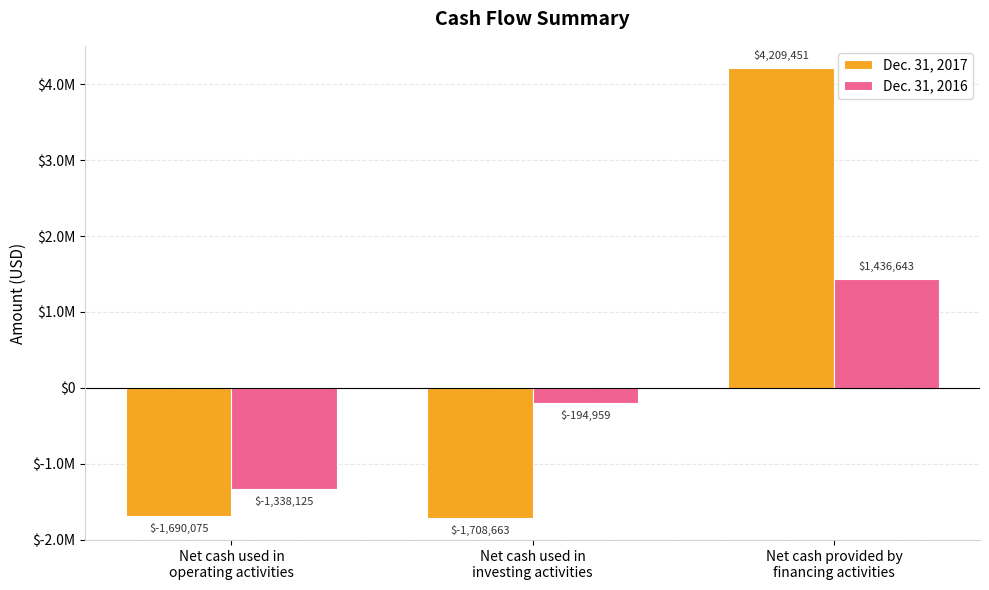

Which series has the largest total across all categories?

Dec. 31, 2017